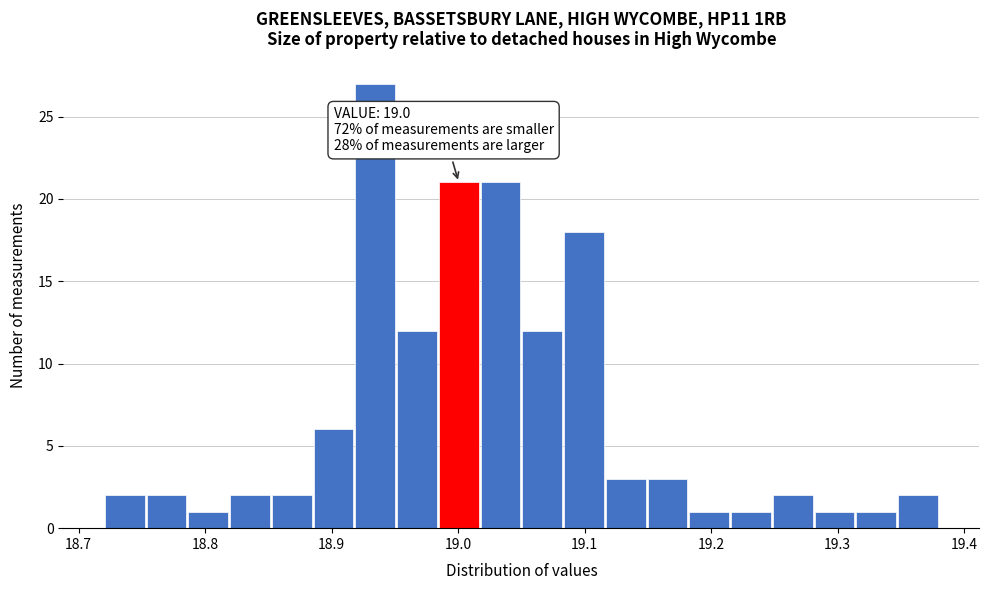

Around what value on the x-axis is the tallest bar? Give the approximate position of its centre, as read against the axis.

18.93